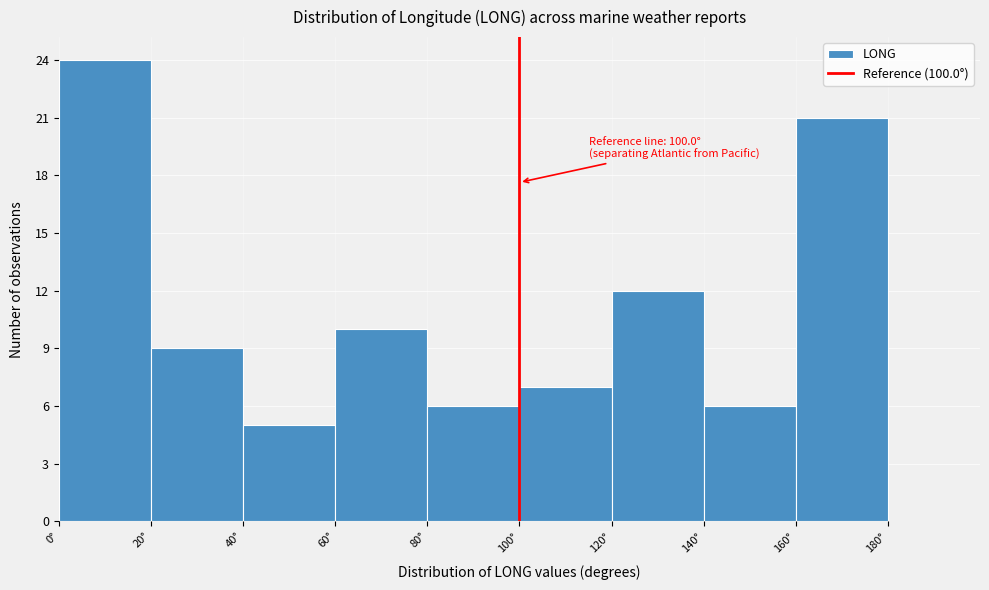

Which range on the x-axis has the tallest bar?

0 to 20